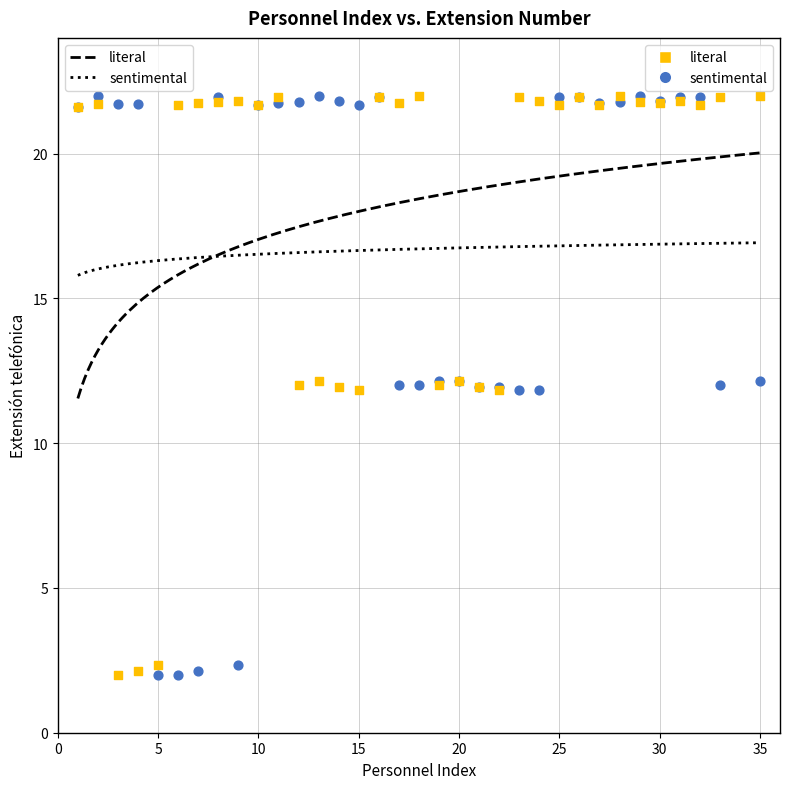

What is the X range (max minus min) for the scatter plot?

34.0